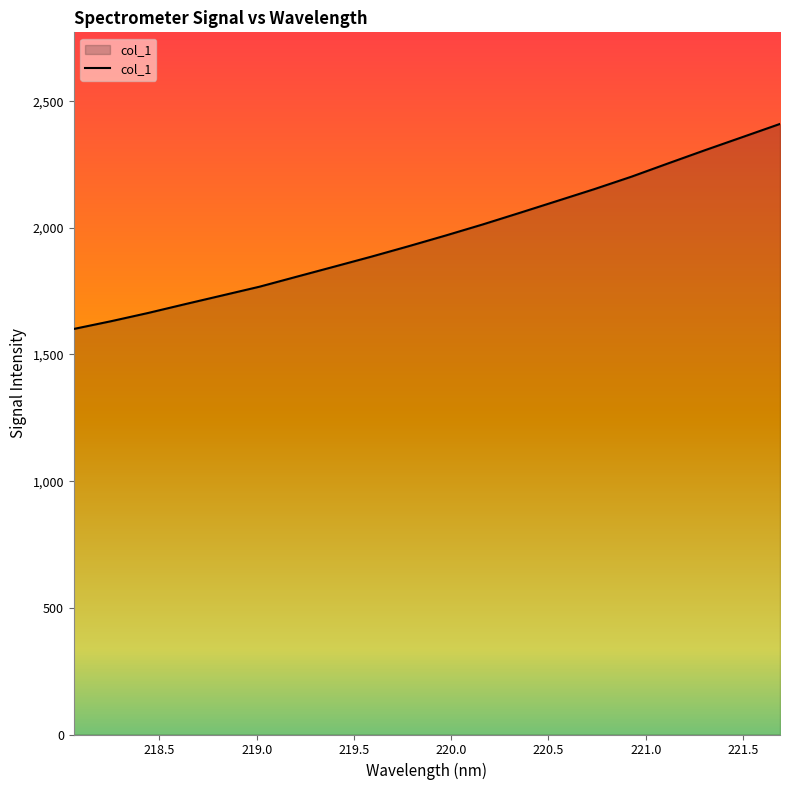

How many lines are shown in the chart?

1